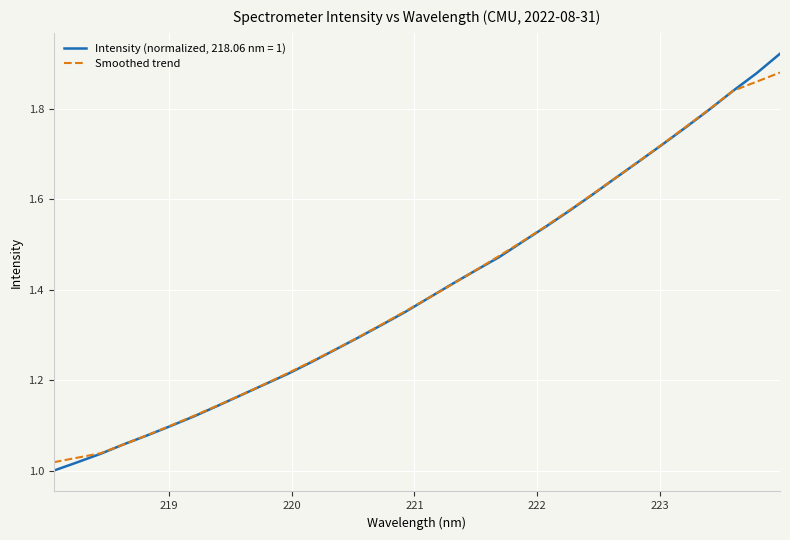

List the series in order of their overall mean, highest first.

Intensity (normalized, 218.06 nm = 1), Smoothed trend